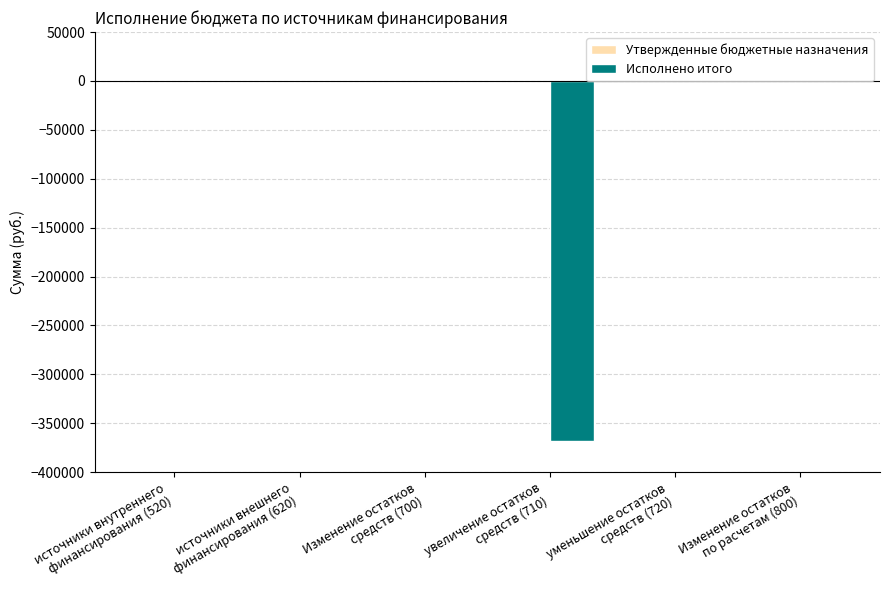

How many data points does each series have?

6